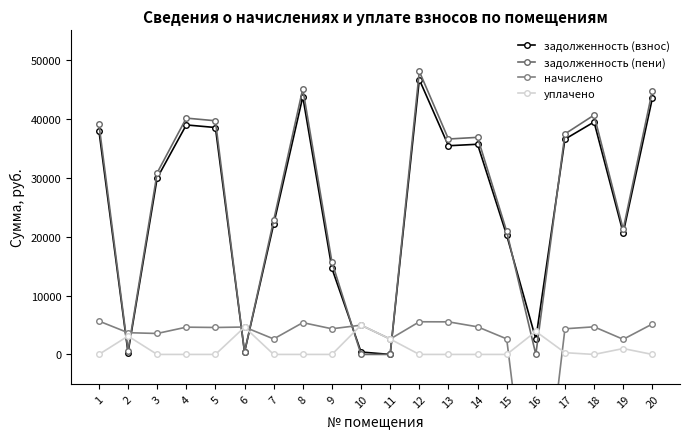

What are all the series names shown in the legend?

задолженность (взнос), задолженность (пени), начислено, уплачено